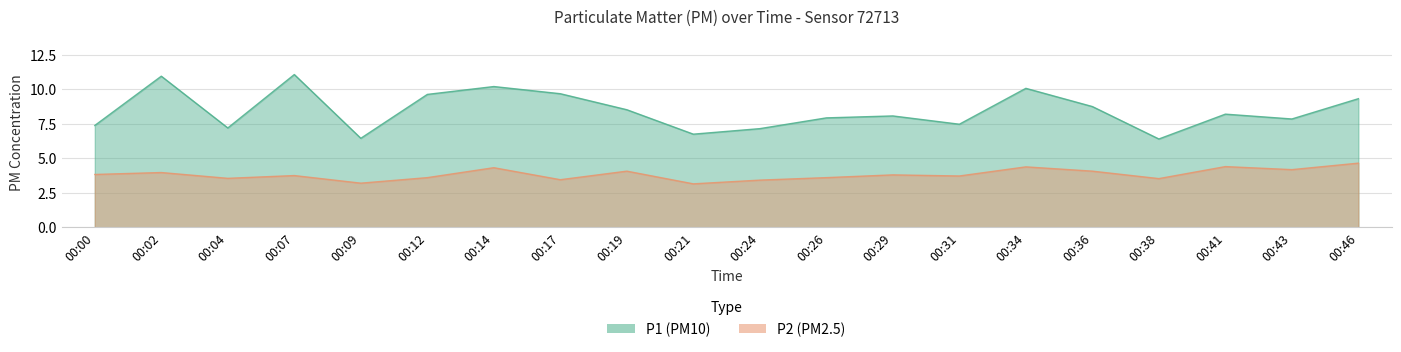

How many distinct data groups are displayed?

2